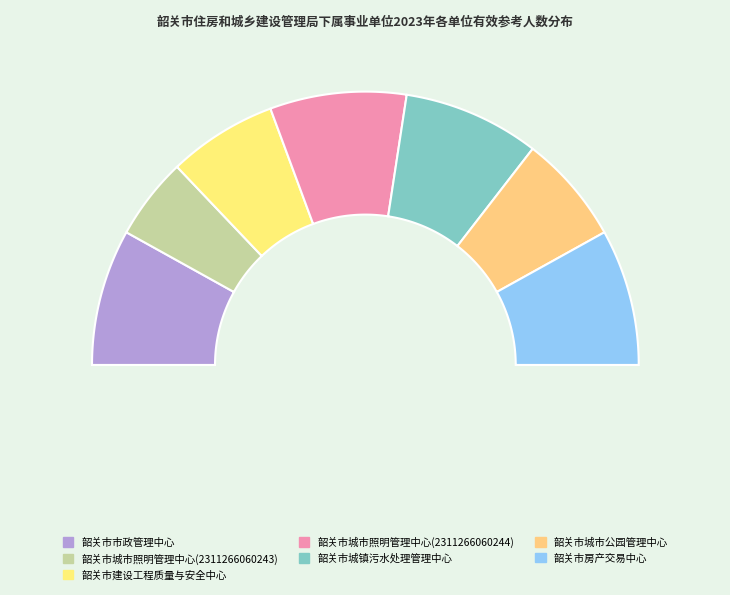

To the nearest percent, what is the combined percentage of 韶关市建设工程质量与安全中心 and 韶关市房产交易中心?

29%